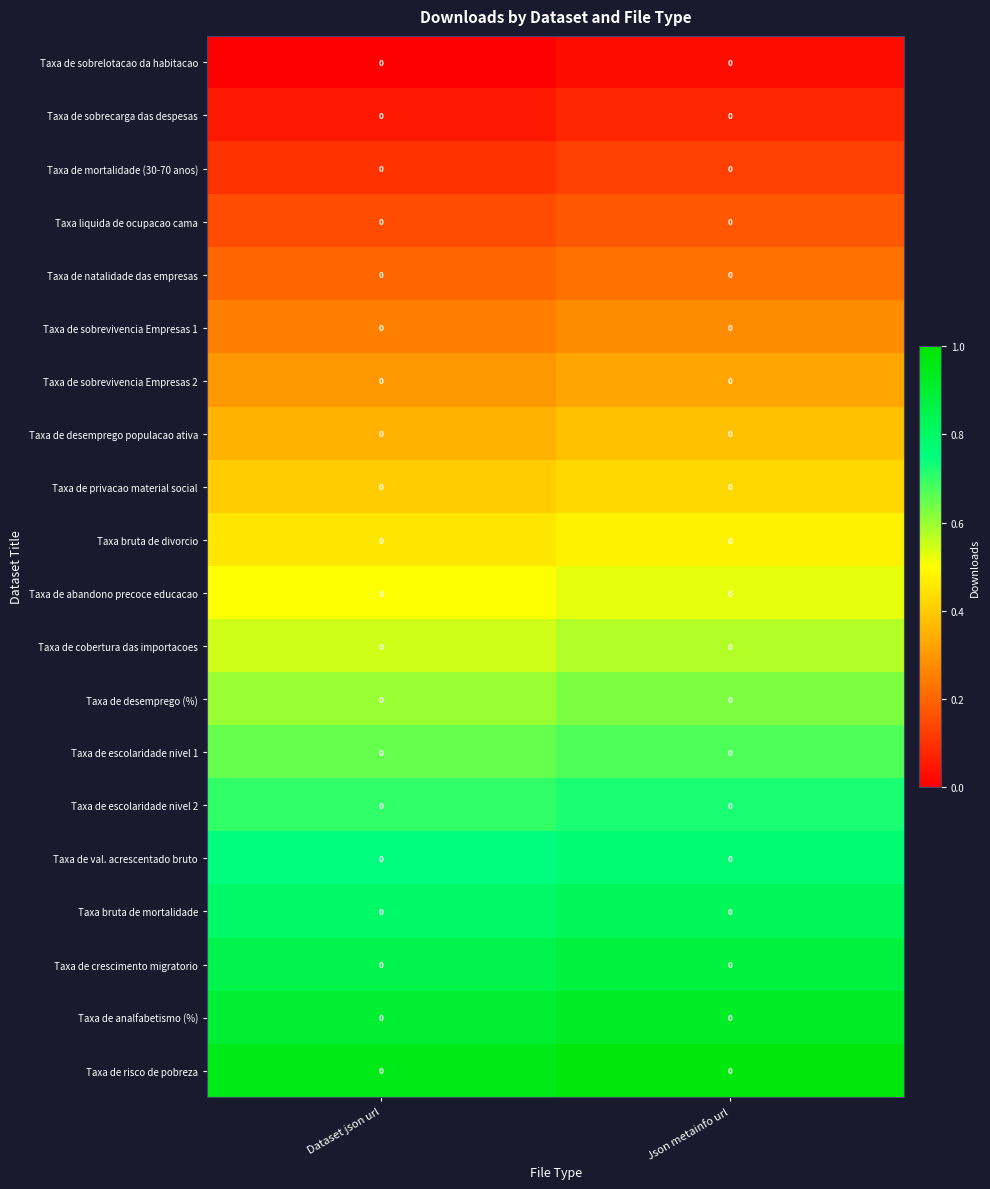

What is the total value across all series at Json metainfo url?

10.0